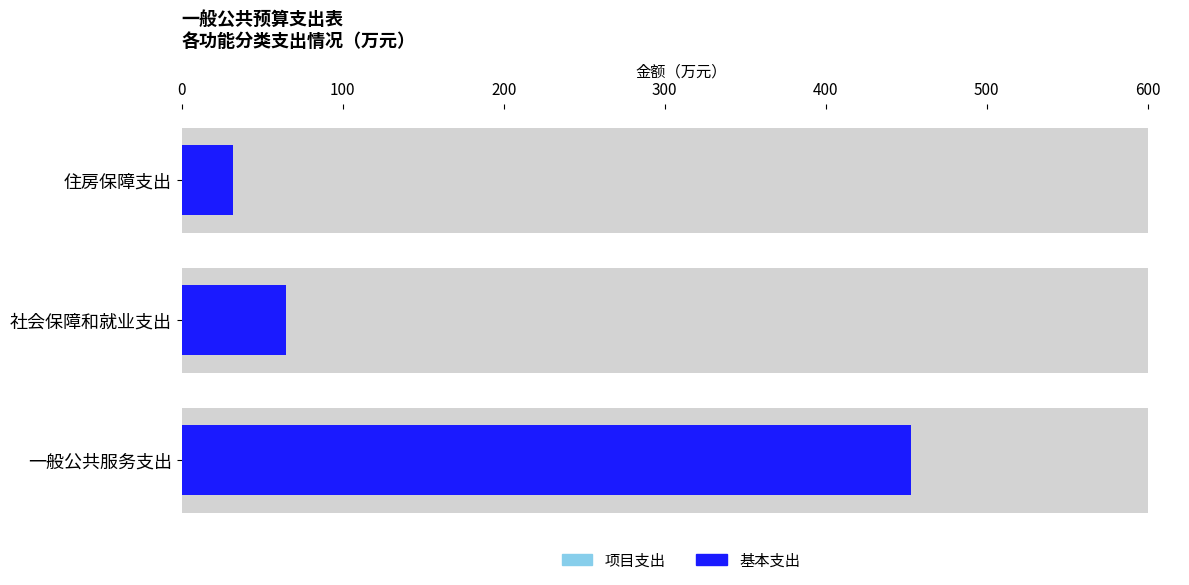

At 住房保障支出, list the series in order from smallest to largest.

项目支出, 基本支出